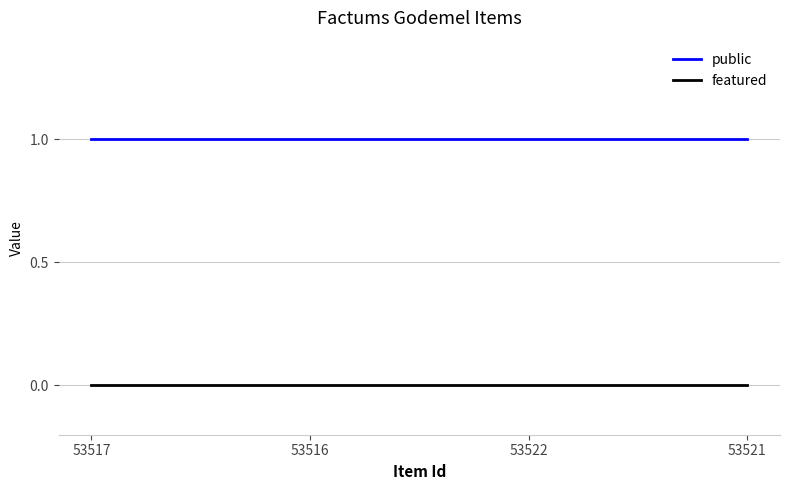

What position from the left is 53517?

1